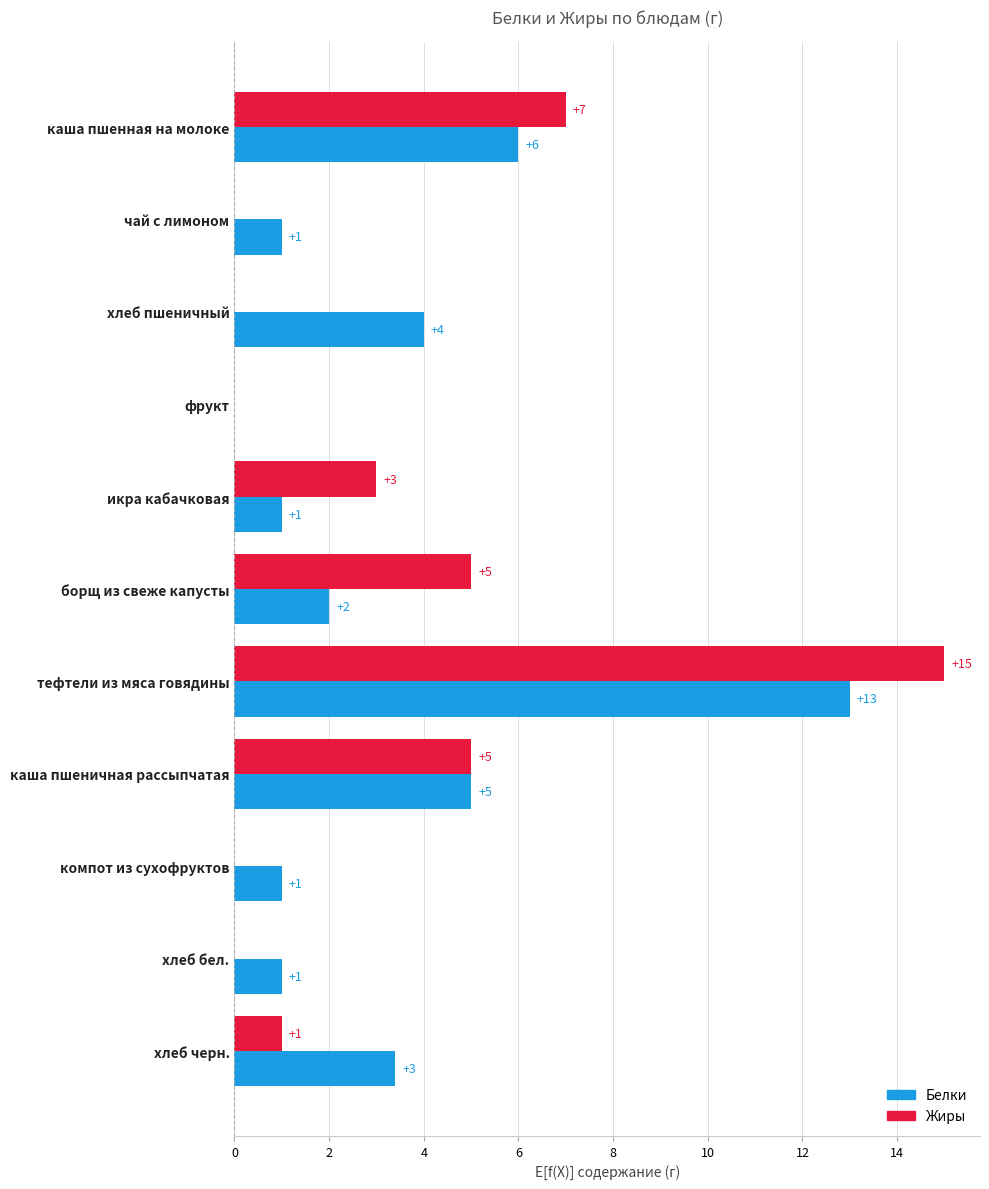

What is the maximum value shown in the chart?

15.0